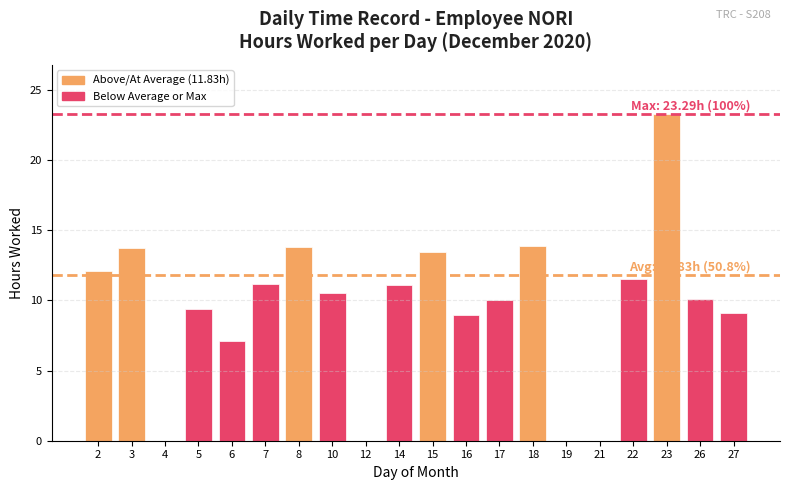

Between 19 and 27, which is larger?

27